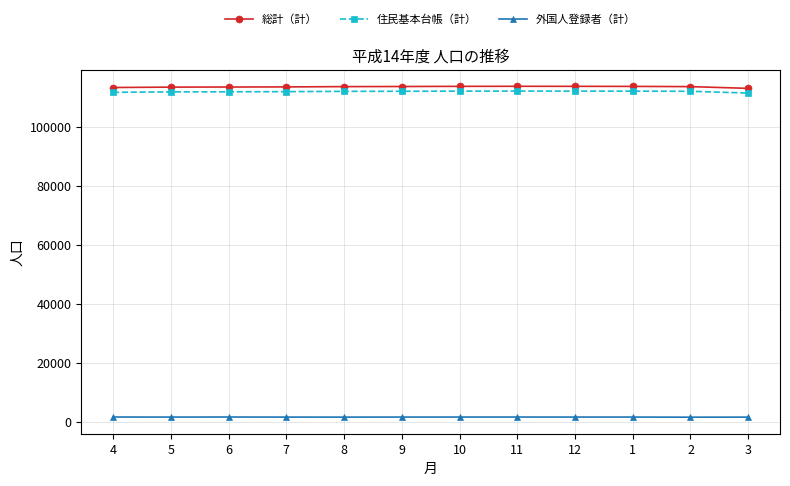

What is the average value of the 総計（計） series?

113686